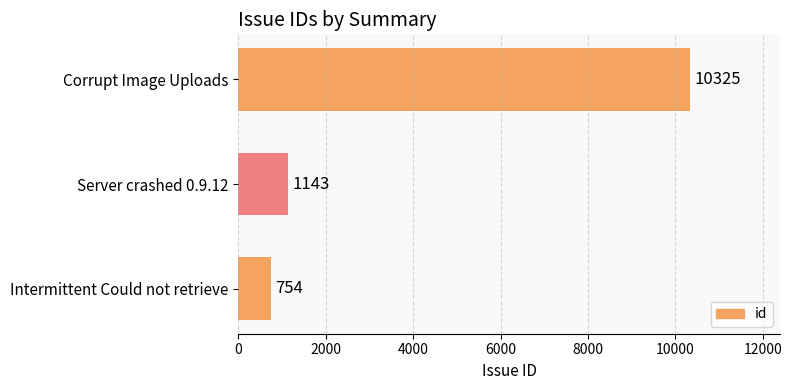

The value at Intermittent Could not retrieve is 1129. True or false?

False